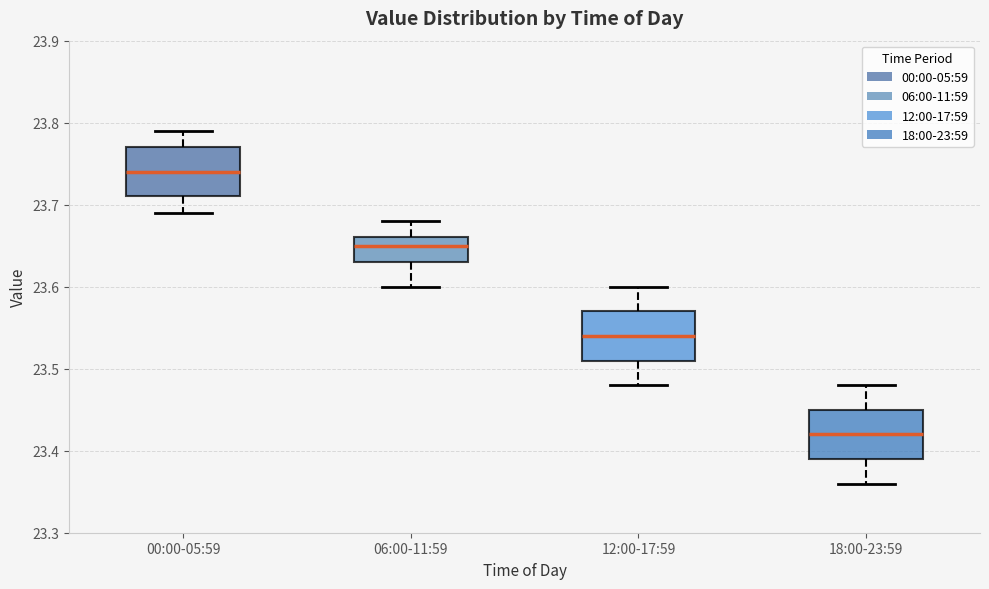

Which box's median line is the highest?

00:00-05:59